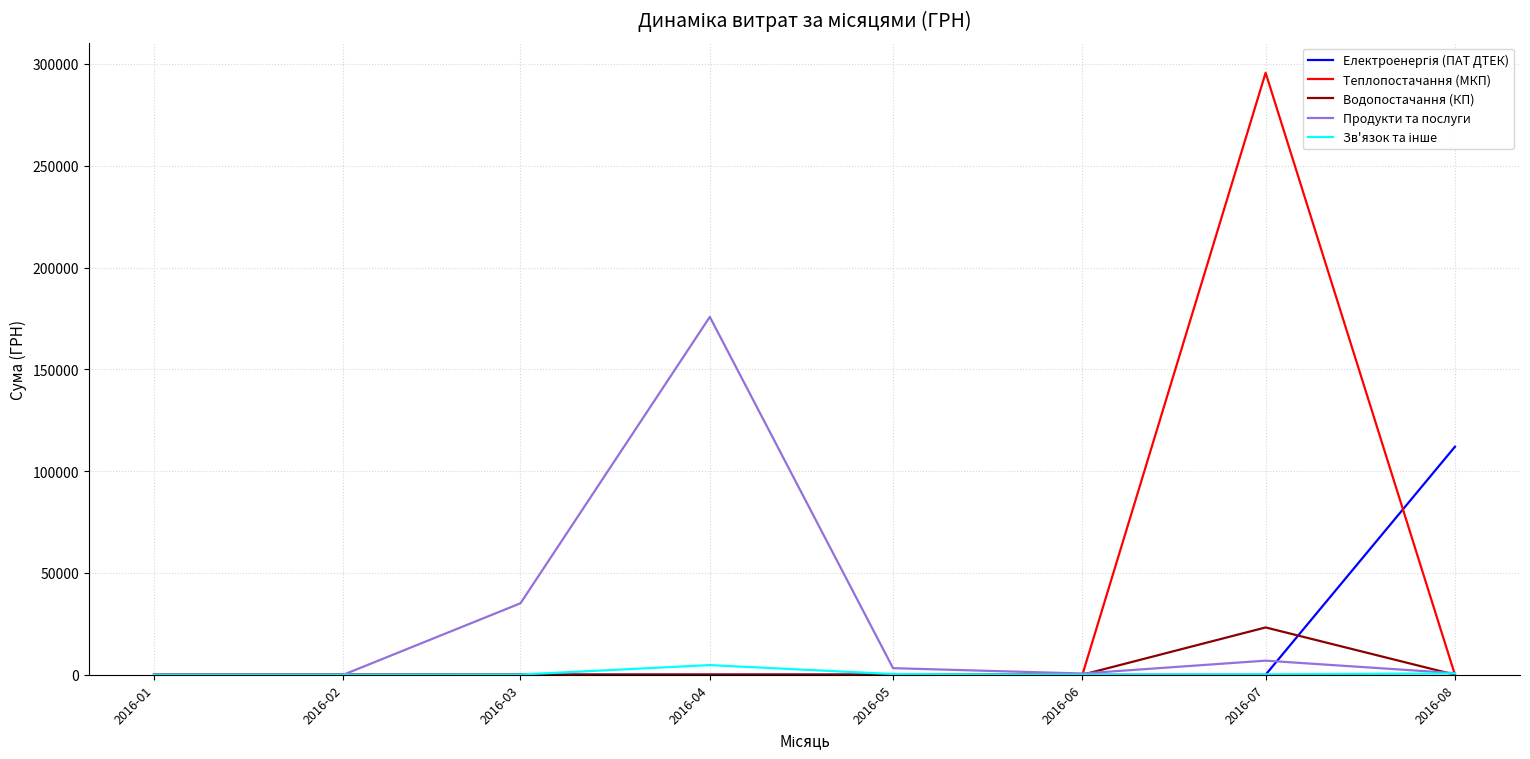

How many lines are shown in the chart?

5